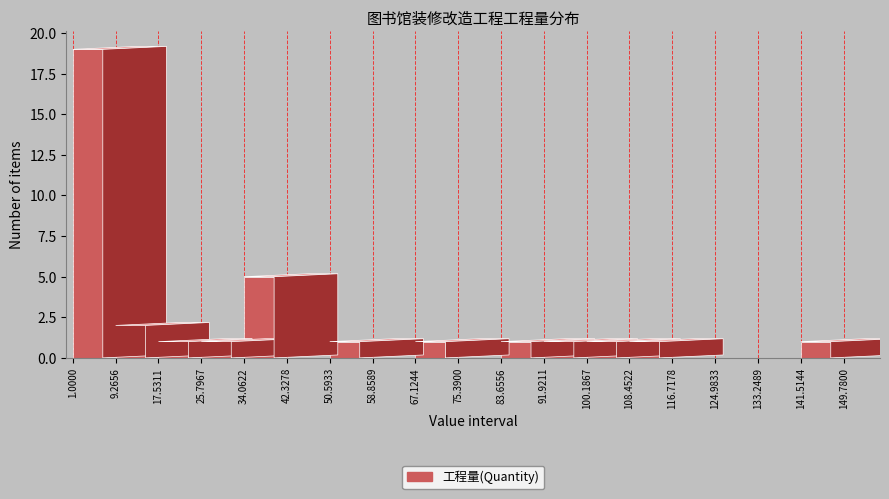

Reading left to right, what are all the values shown in this chart?

1.0000=19	9.2656=2	17.5311=1	25.7967=1	34.0622=5	42.3278=0	50.5933=1	58.8589=0	67.1244=1	75.3900=0	83.6556=1	91.9211=1	100.1867=1	108.4522=1	116.7178=0	124.9833=0	133.2489=0	141.5144=1